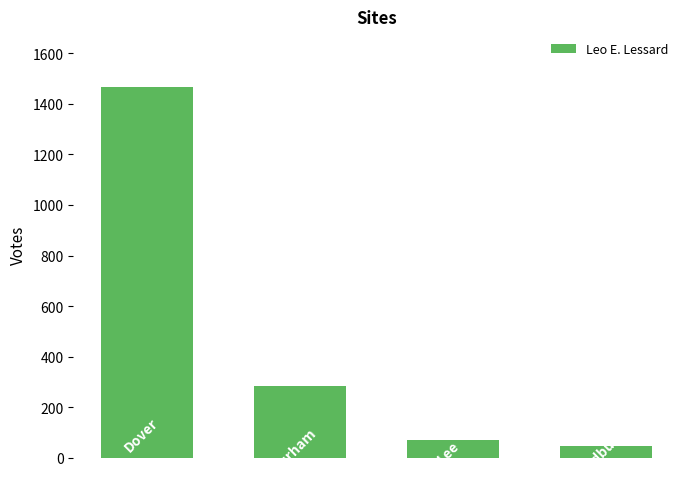

What is the value of the 3rd bar from the left?

72